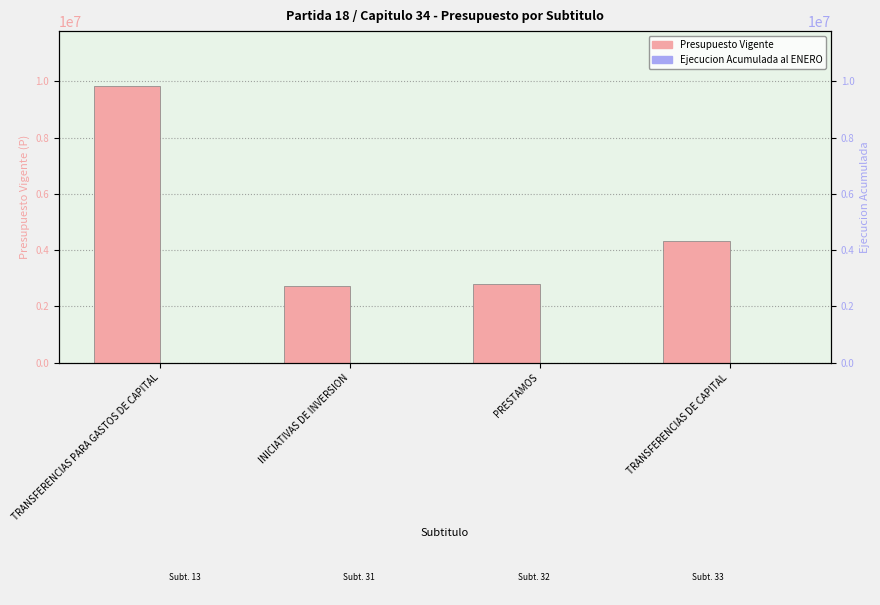

What are all the series names shown in the legend?

Presupuesto Vigente, Ejecucion Acumulada al ENERO